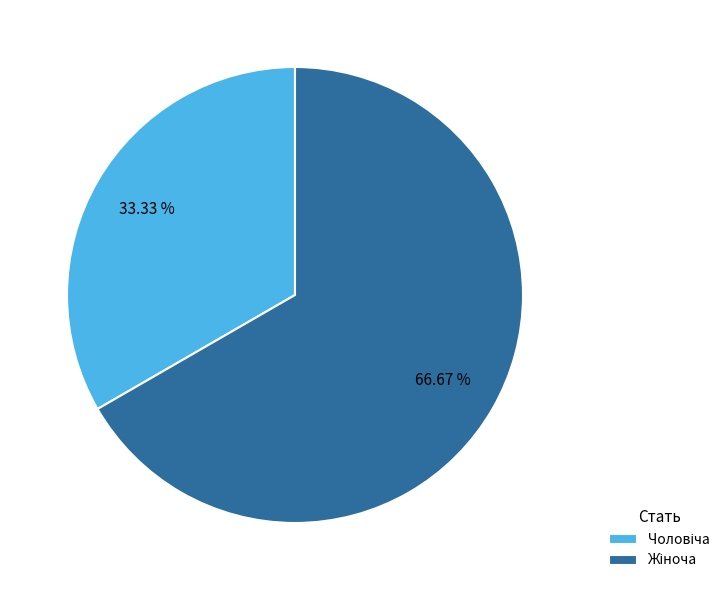

Is there a majority slice in this chart?

Yes